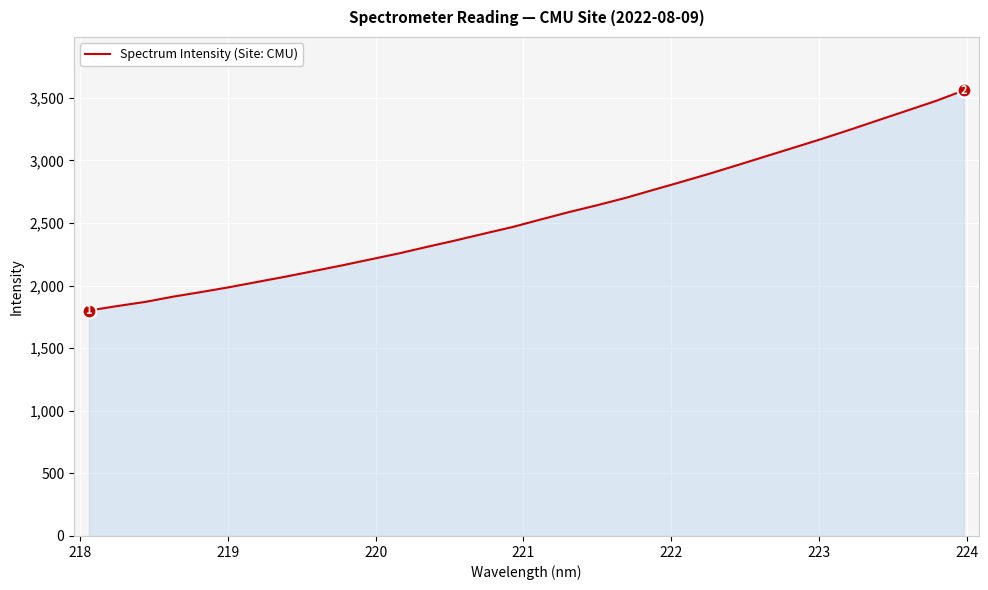

What is the greatest value displayed?

3558.8